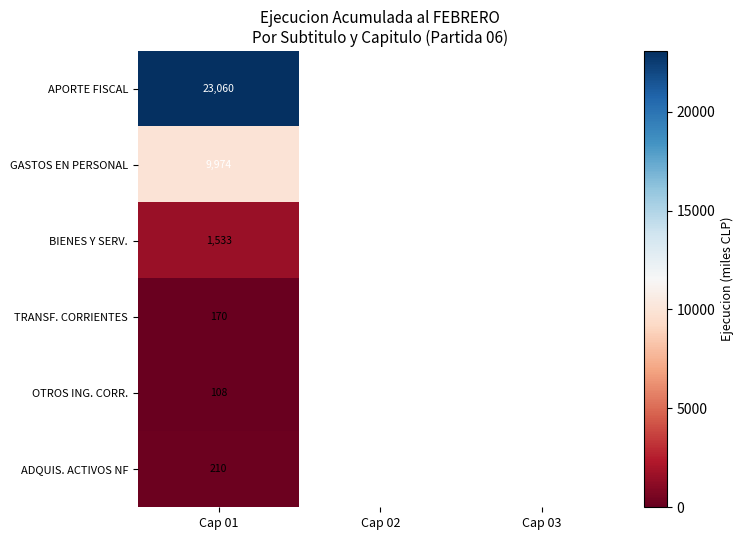

Count the number of data series in this chart.

6